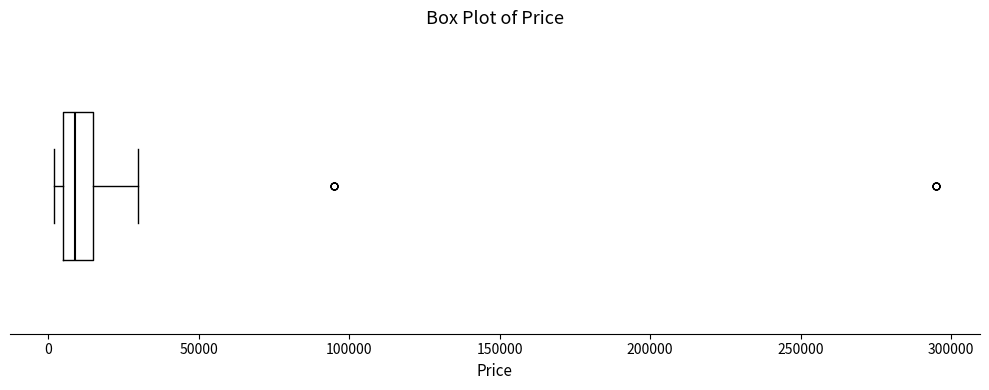

Transcribe this box plot: give where the median line is, the range the box spans, and where the two whiskers end, as read against the x-axis. The values are not printed on the chart, so give them approximately, as read against the axis.

median 10000, box 5000 to 15000, whiskers 0 to 30000